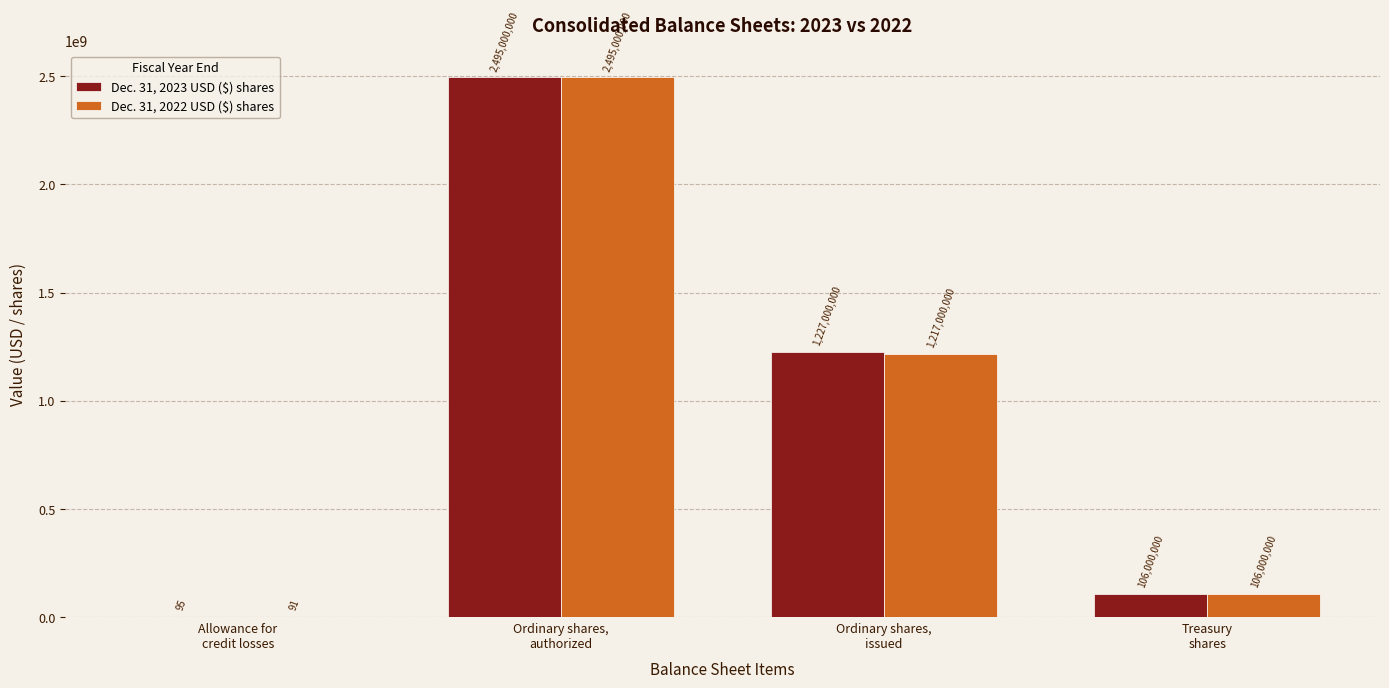

Count the number of data series in this chart.

2